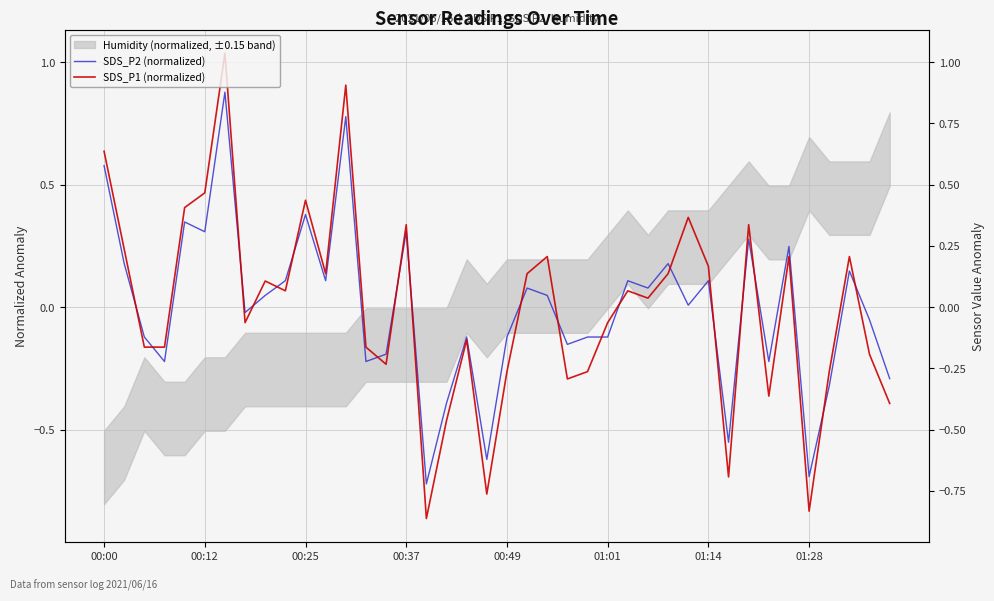

Does the chart display data point markers on the line(s)?

No